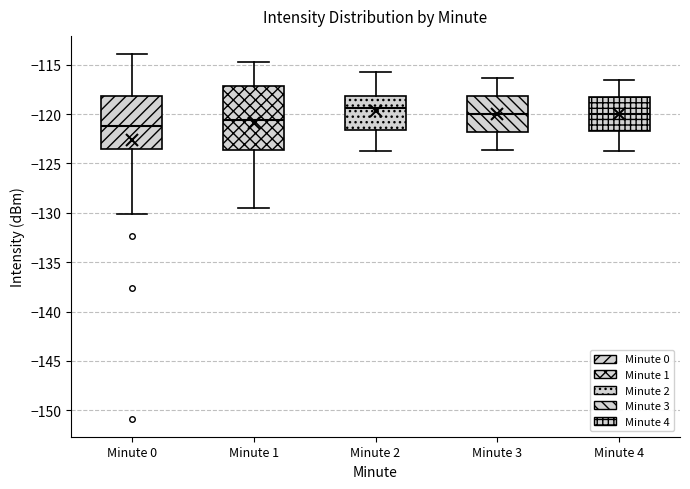

Where does the upper whisker of the box for Minute 3 end on the y-axis? The values are not printed on the chart, so give them approximately, as read against the axis.

-116.5